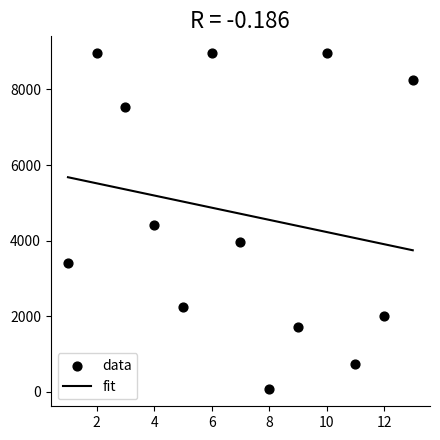

What is the range of Y values (max minus min)?

8898